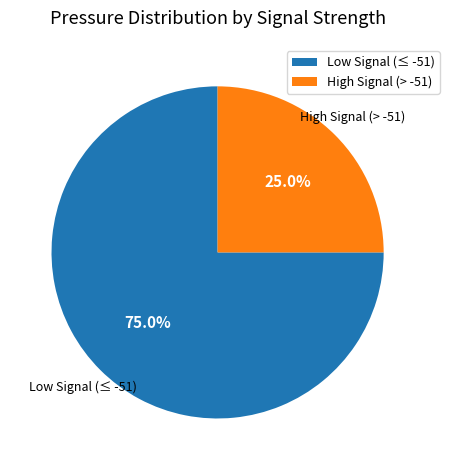

Which slice is the largest?

Low Signal (≤ -51)